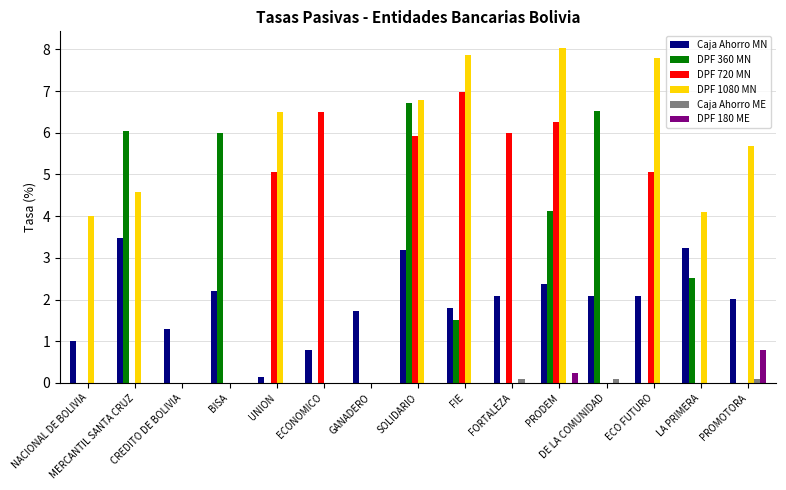

What is the highest value of the Caja Ahorro MN series?

3.5